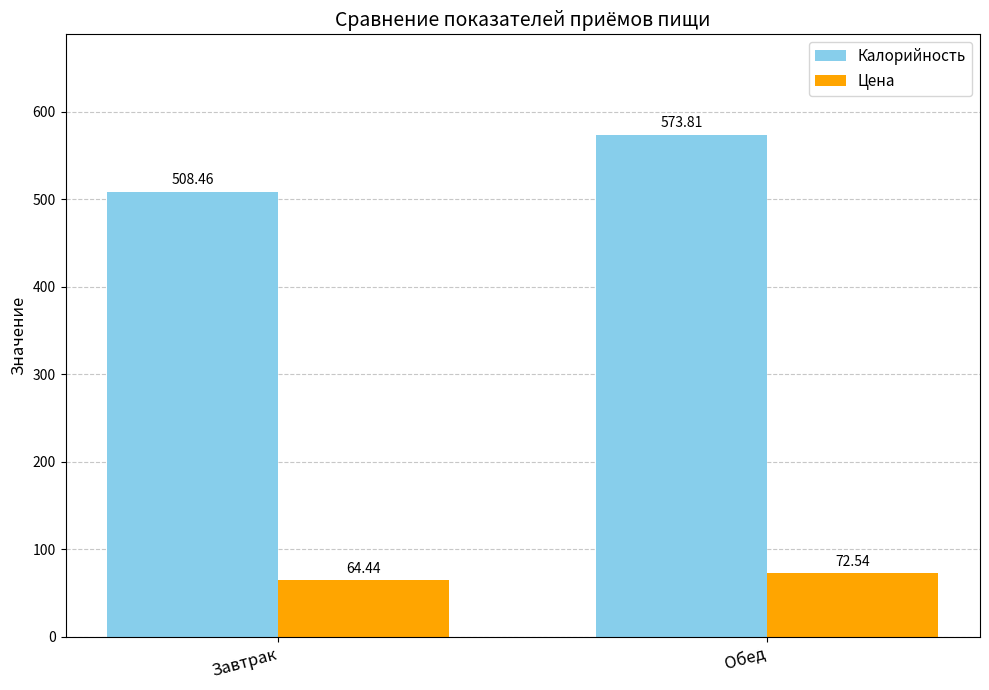

At how many categories does at least one series exceed 517?

1